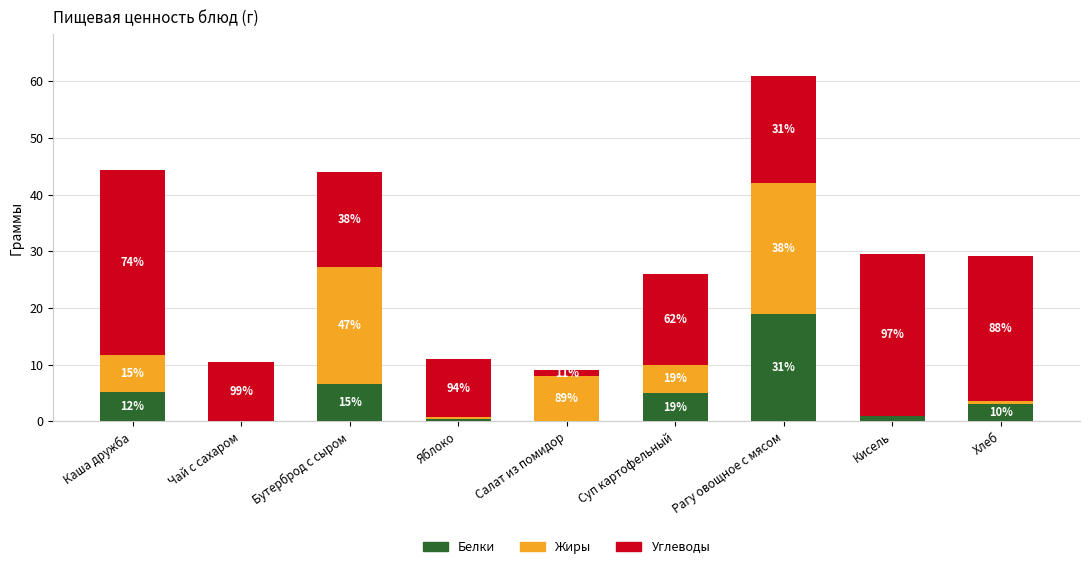

Where does the Белки series first go above 3?

Каша дружба